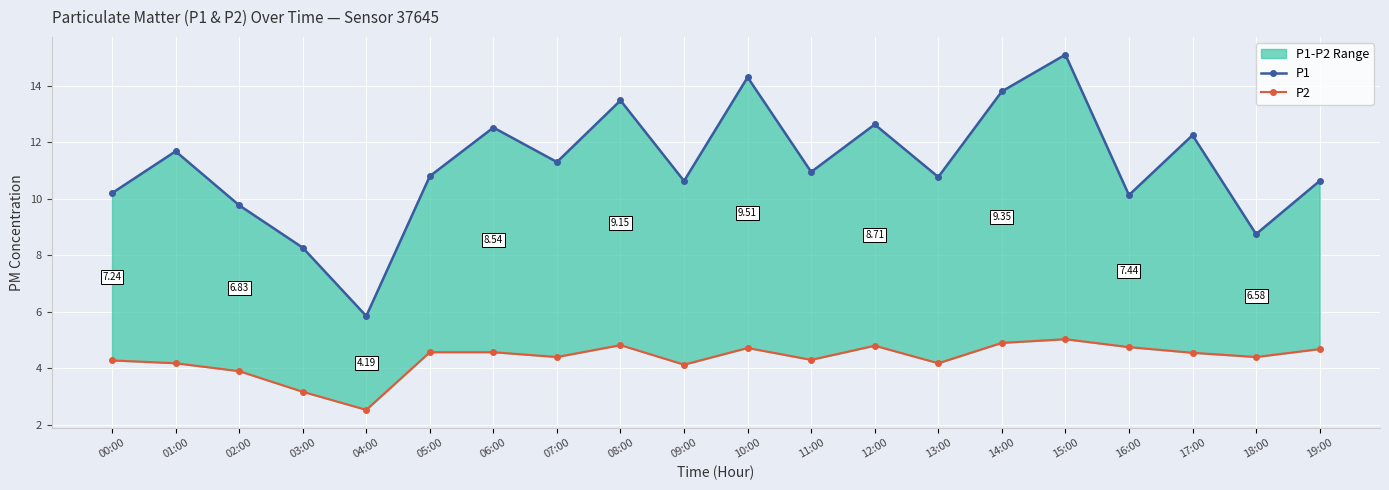

What is the sum of all P2 values?

86.9